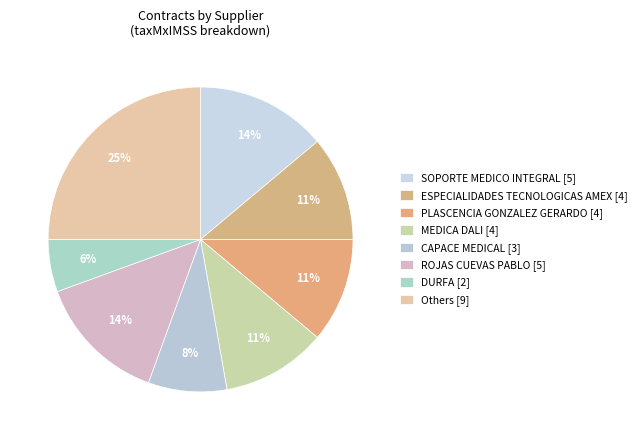

How many slices are in this pie chart?

8